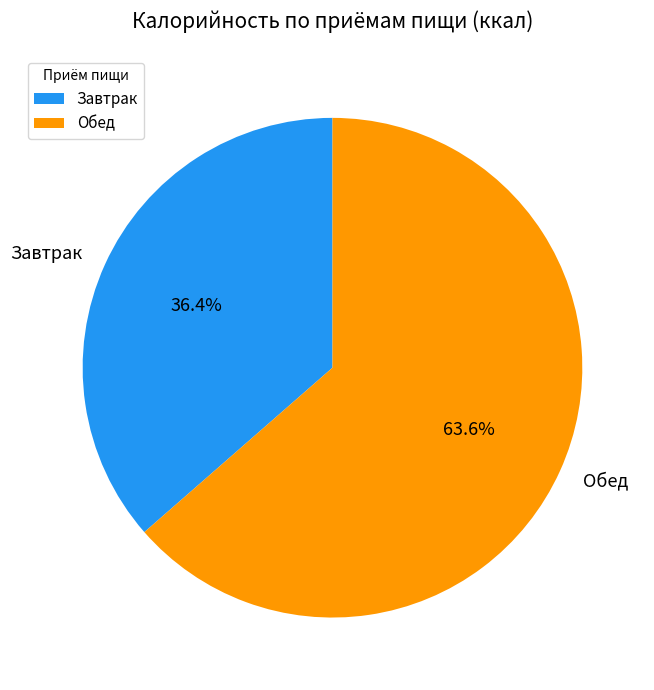

What is the largest slice in the pie chart?

Обед